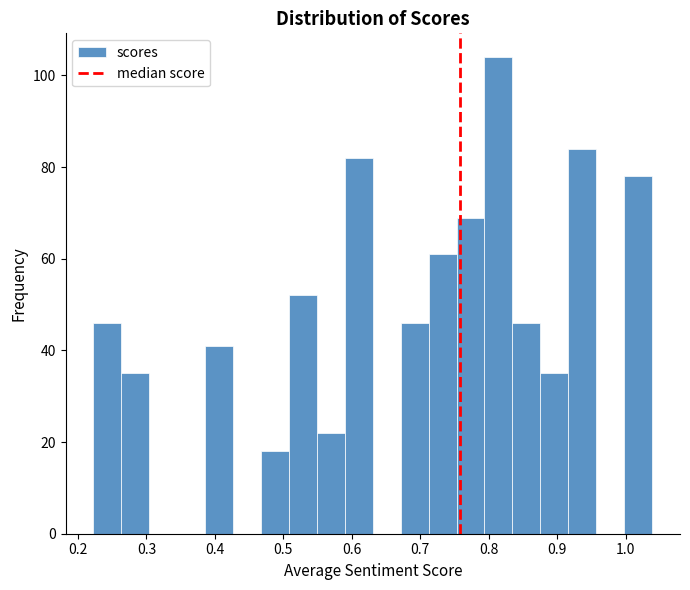

Reading left to right, list every bar in this chart as the range it spans on the x-axis followed by its height. Neither the bar edges nor the heights are printed on the chart, so give them approximately, as read against the axes.

0.22 to 0.26: 46
0.26 to 0.30: 36
0.30 to 0.35: 0
0.35 to 0.39: 0
0.39 to 0.43: 42
0.43 to 0.47: 0
0.47 to 0.51: 18
0.51 to 0.55: 52
0.55 to 0.59: 22
0.59 to 0.63: 82
0.63 to 0.67: 0
0.67 to 0.71: 46
0.71 to 0.75: 62
0.75 to 0.79: 70
0.79 to 0.83: 104
0.83 to 0.88: 46
0.88 to 0.92: 36
0.92 to 0.96: 84
0.96 to 1.00: 0
1.00 to 1.04: 78